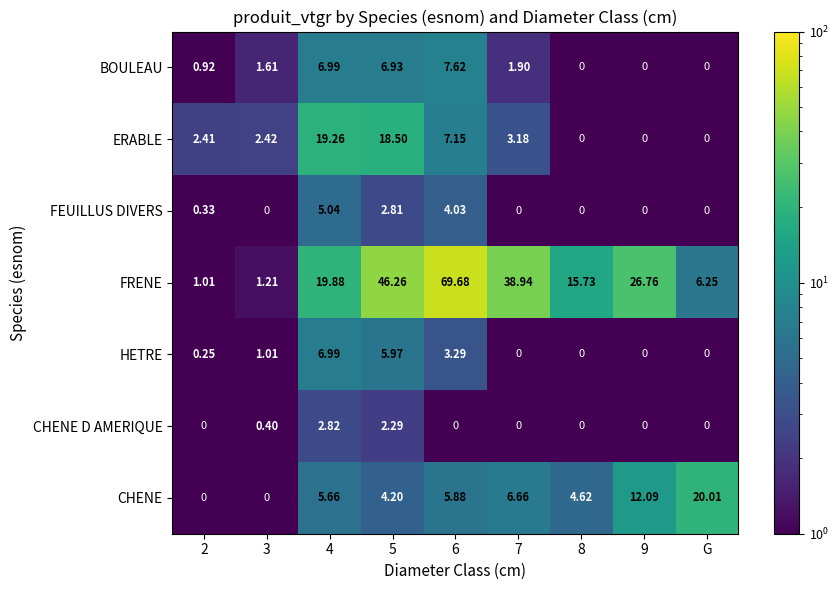

Which series has the widest spread of values?

FRENE